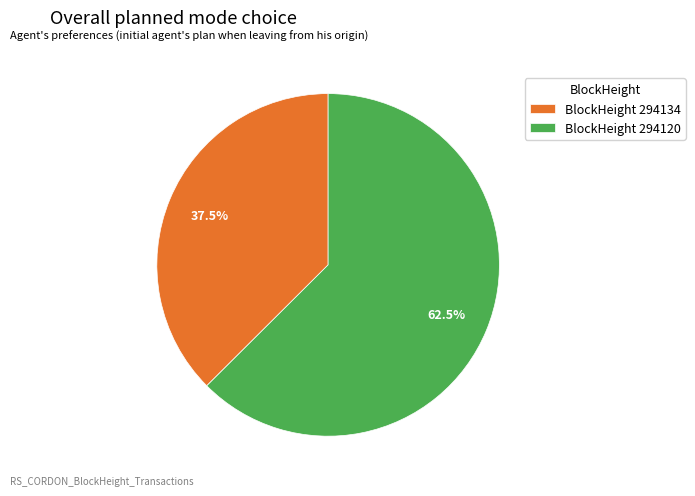

To the nearest percent, what is the average slice percentage?

50%